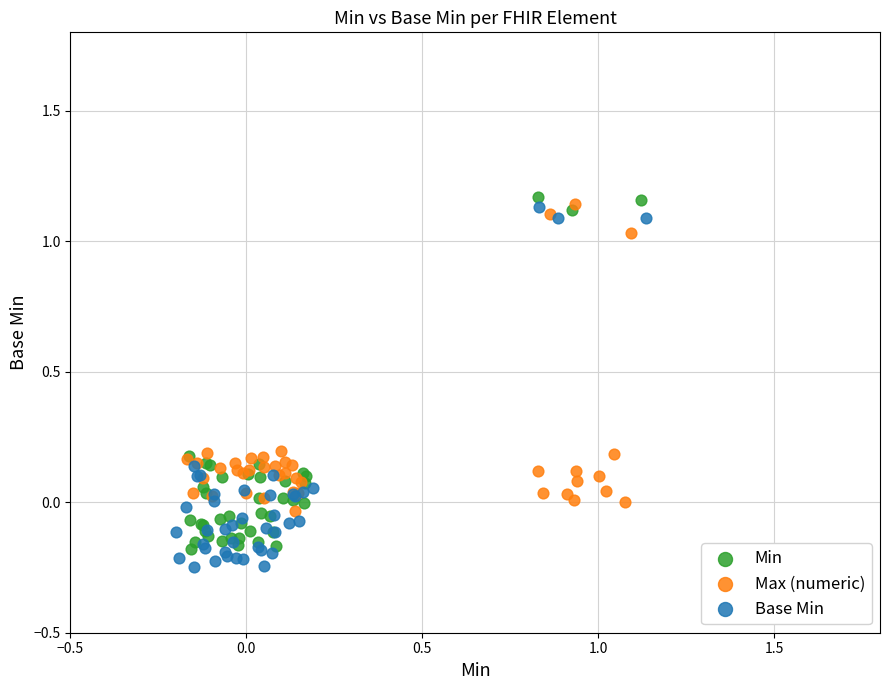

Which series contains the highest Y value?

Min